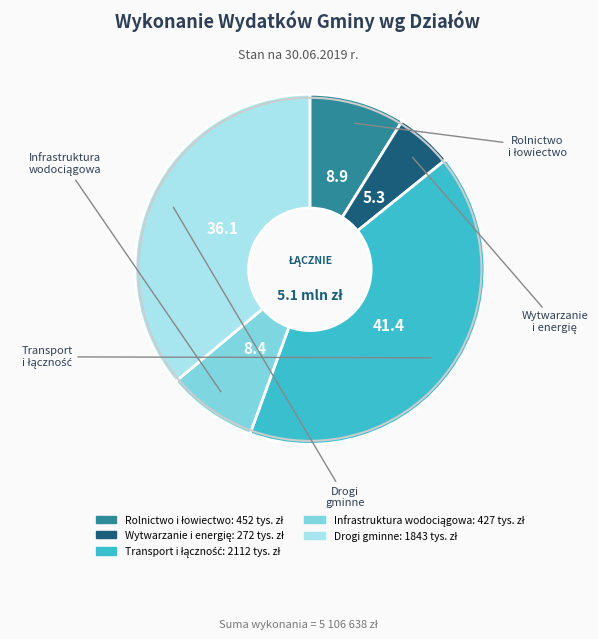

Is there any slice that represents more than half of the pie?

No